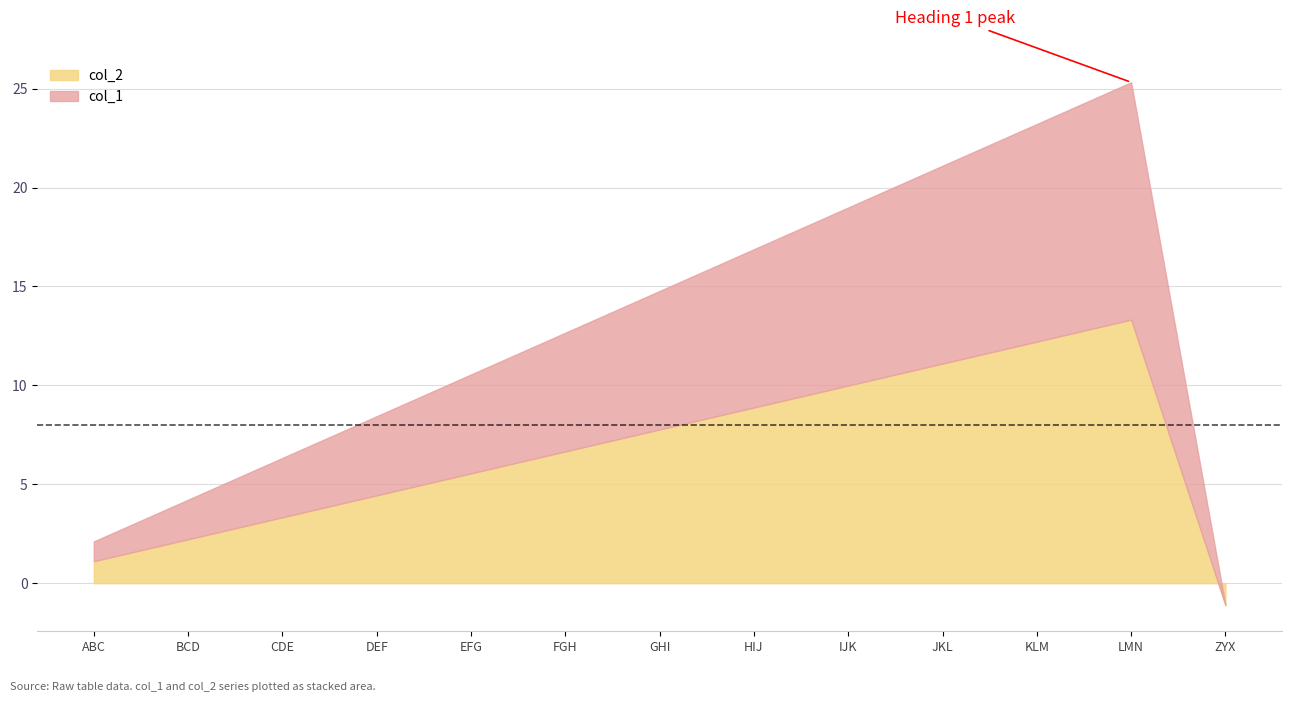

Is the value of col_2 at JKL greater than the value of col_1 at ZYX?

Yes